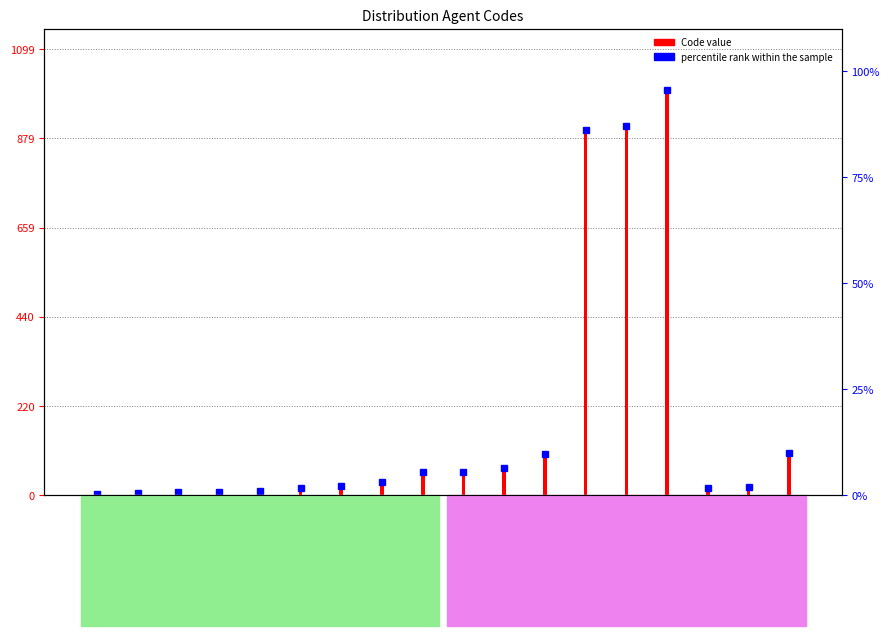

What is the value of the 15th bar from the left?

999